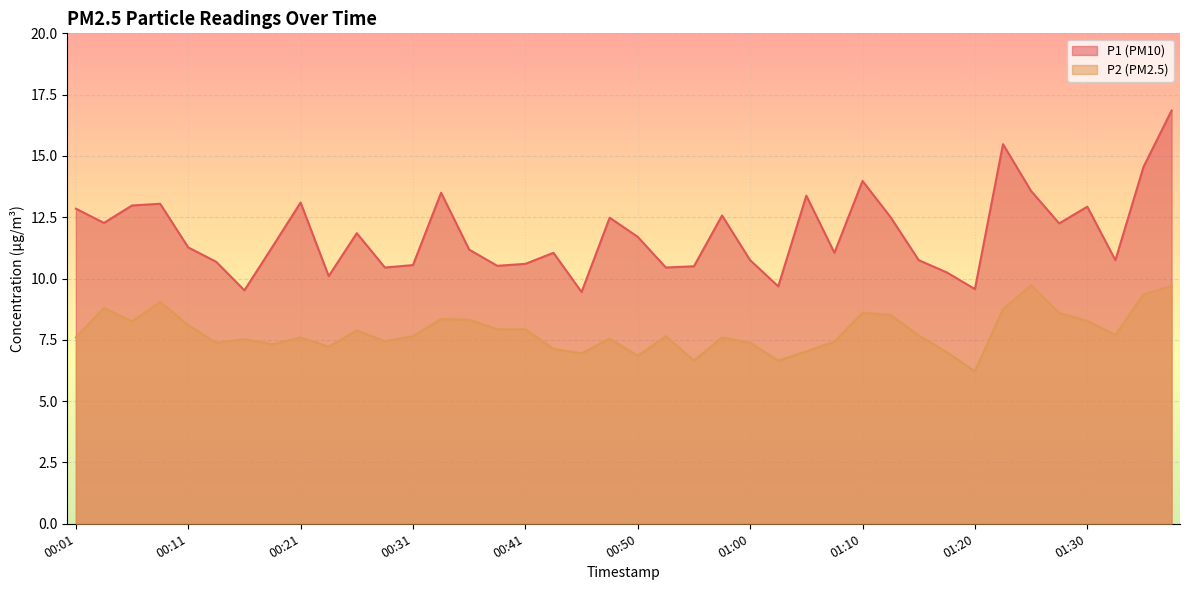

How many data points in P1 are less than 11?

16